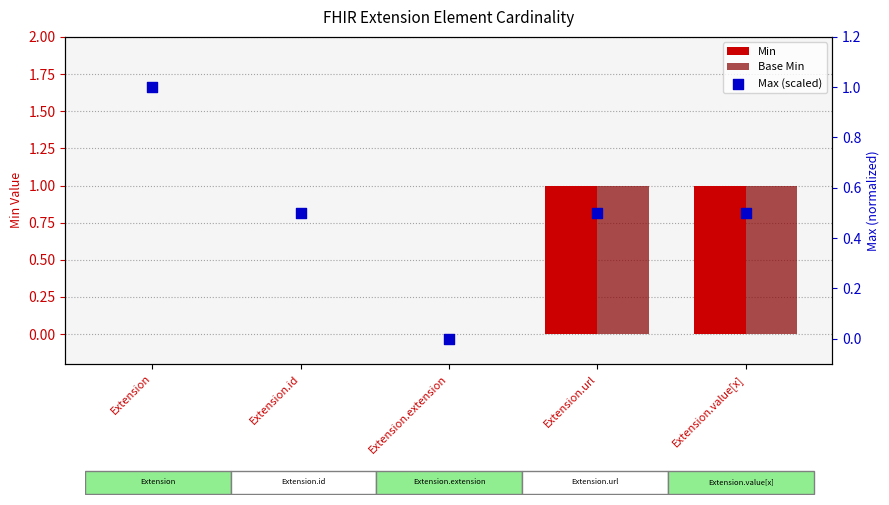

At which category is the sum across all series the highest?

Extension.url